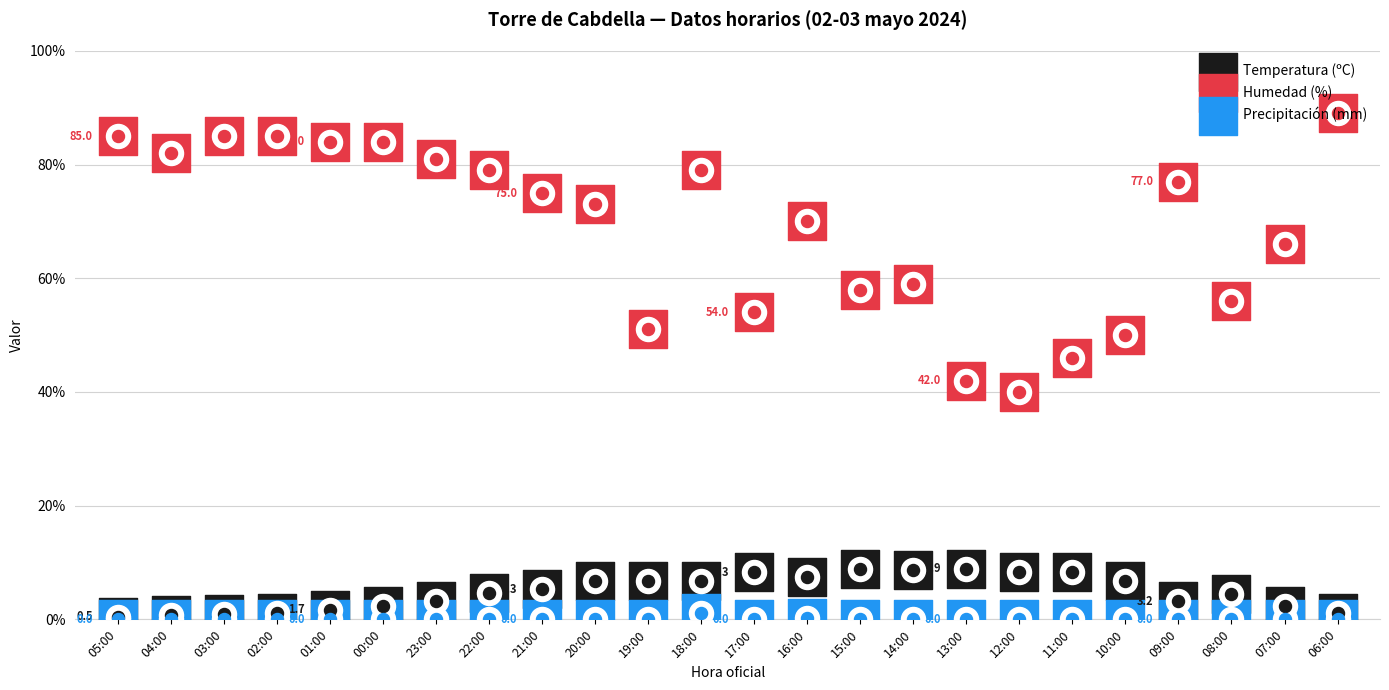

Which series has the widest spread of Y values?

Humedad (%)